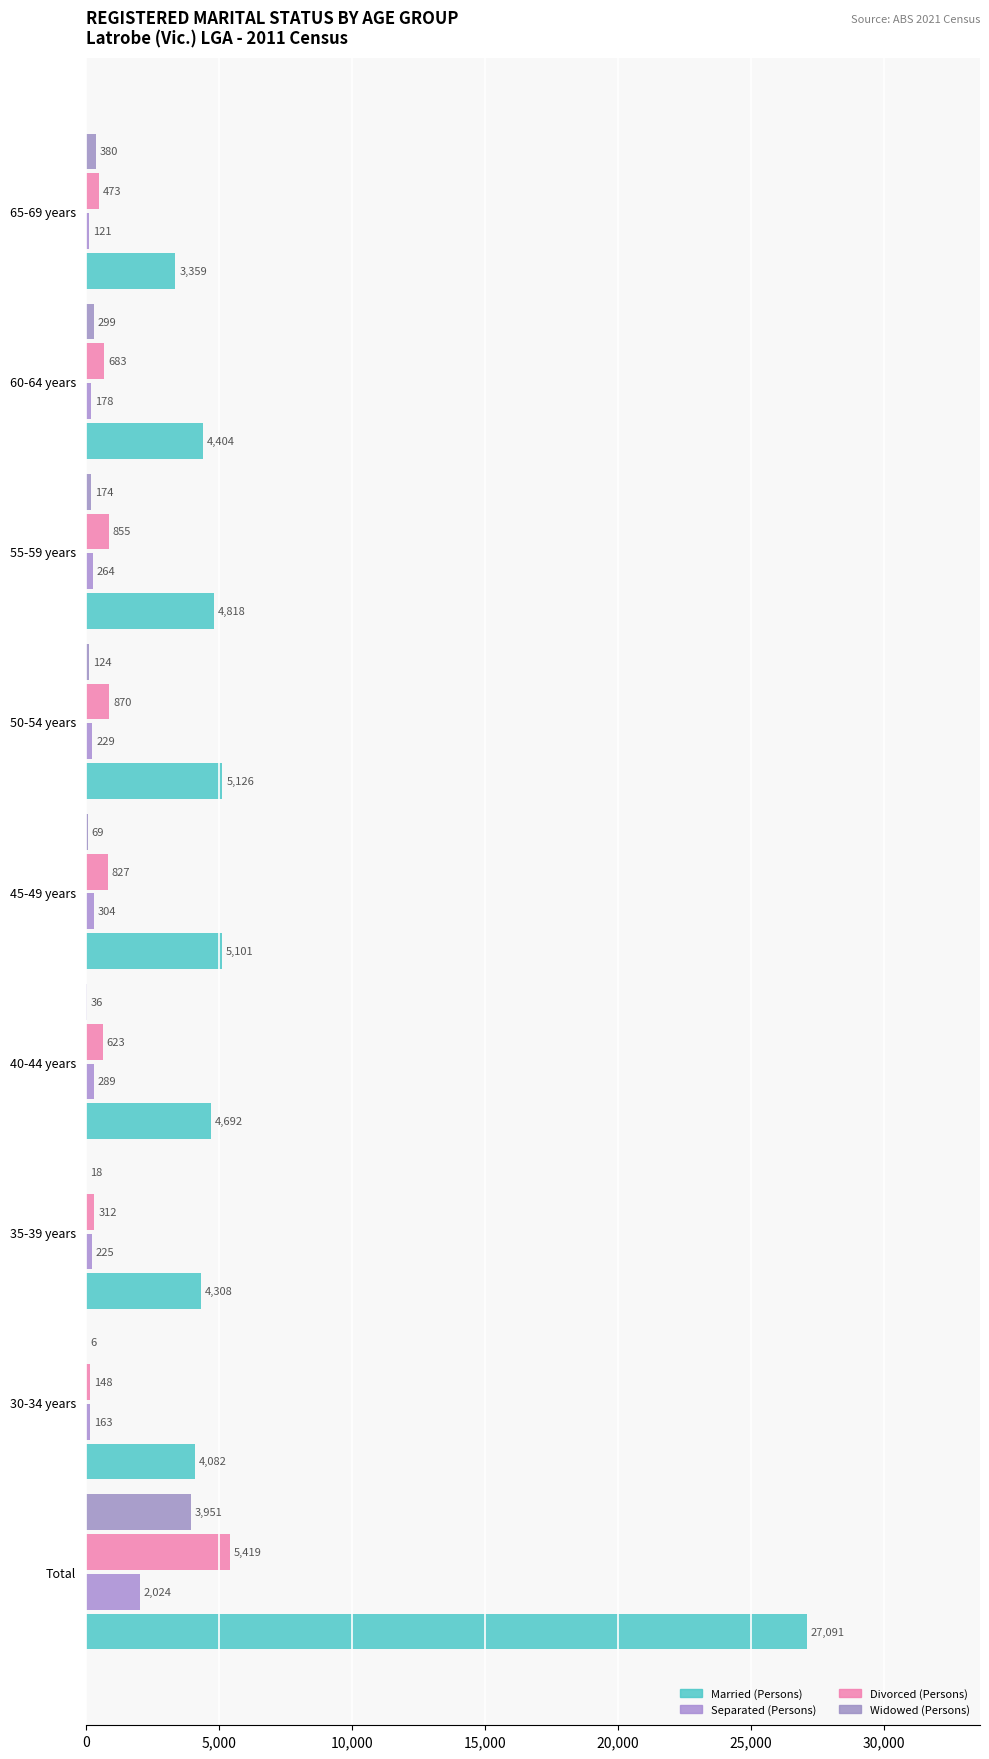

What are all the series names shown in the legend?

Married (Persons), Separated (Persons), Divorced (Persons), Widowed (Persons)